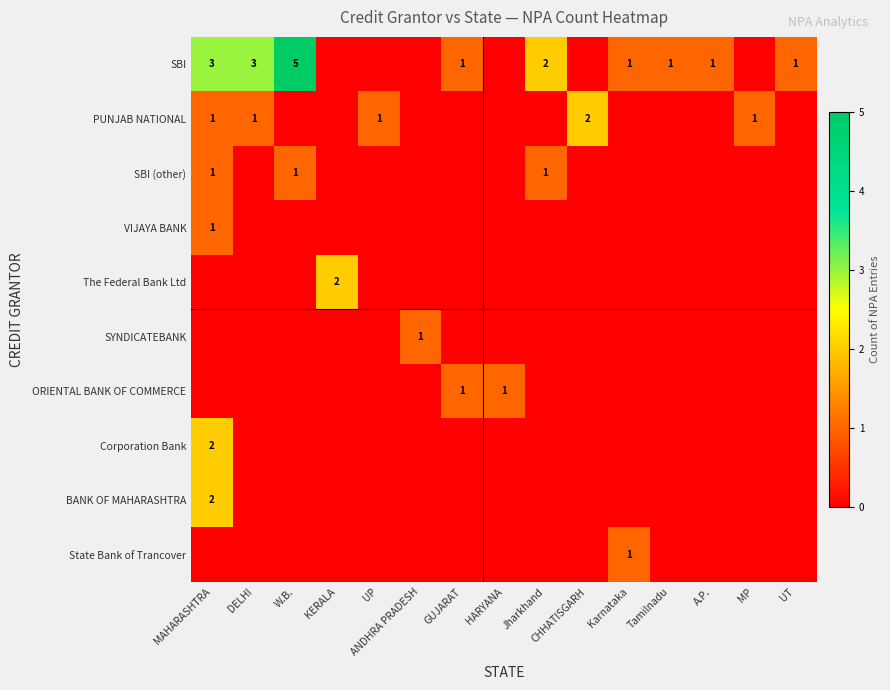

How many positive values does the VIJAYA BANK series have?

1